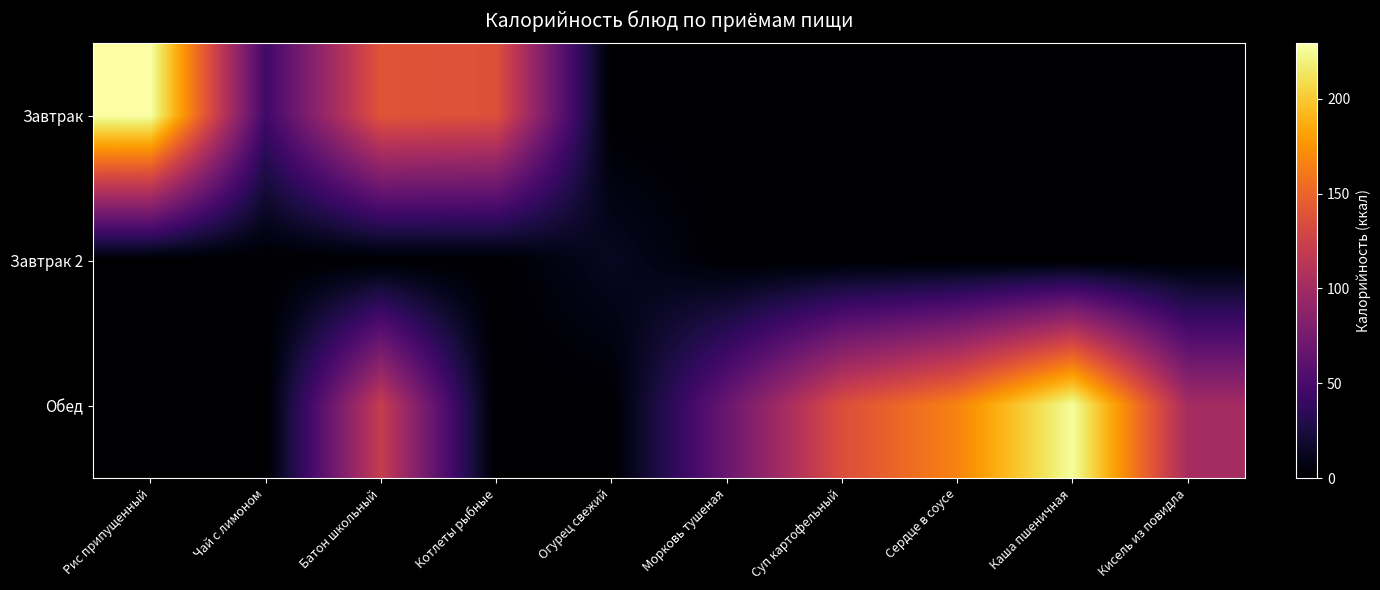

How many categories are shown in the chart?

10